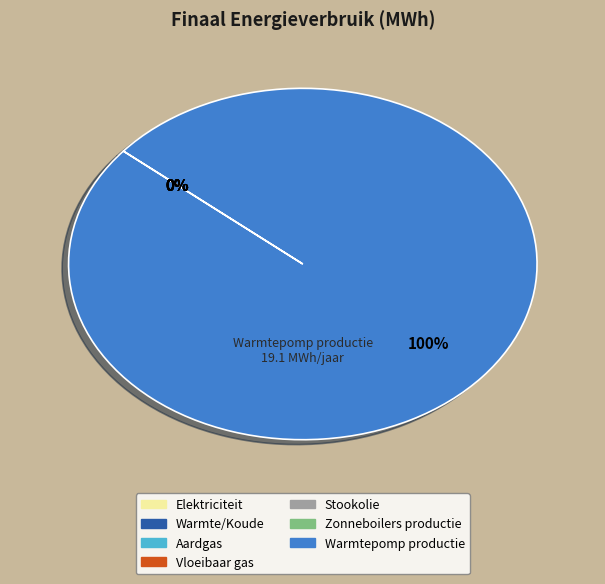

What is the majority slice?

Warmtepomp productie